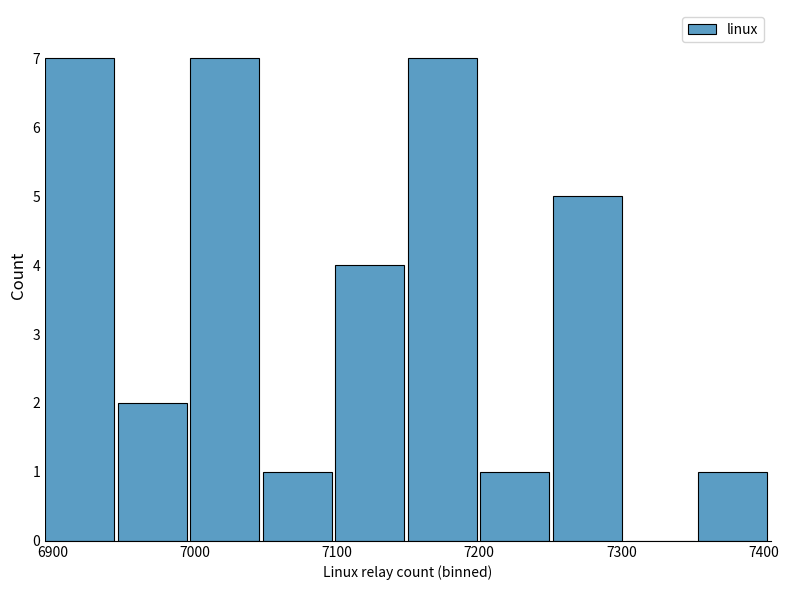

What is the maximum value shown in the chart?

7